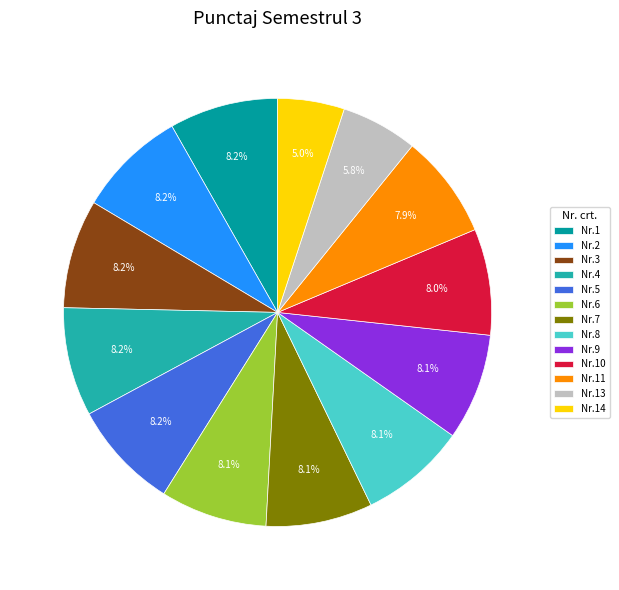

What is the smallest slice in the pie chart?

Nr.14